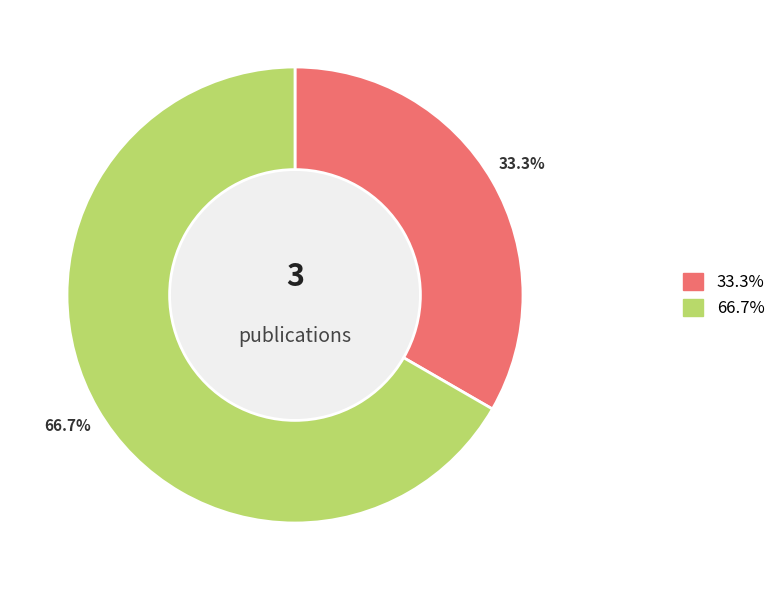

Count the number of slices in the pie.

2